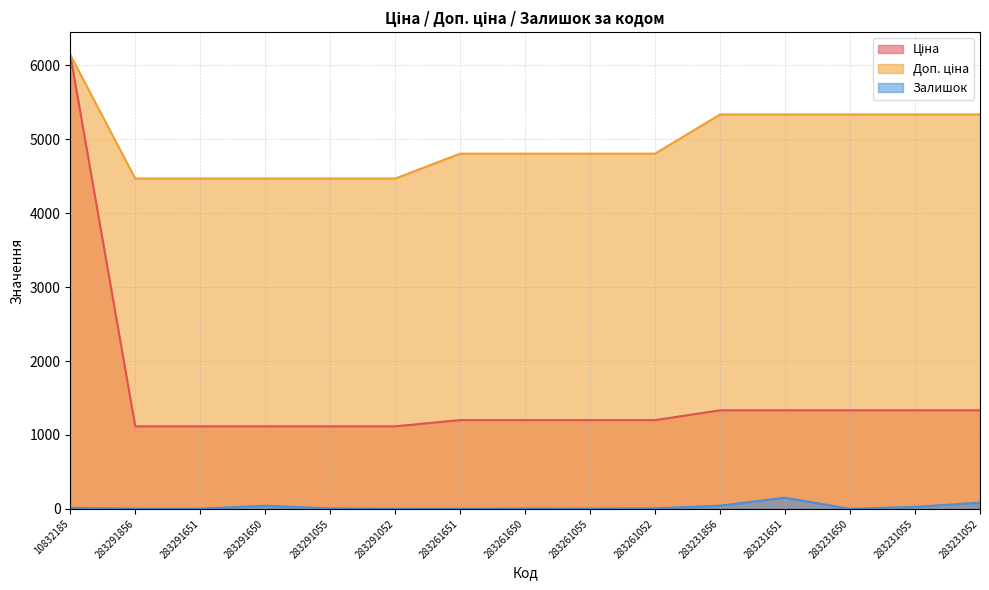

At which label does Доп. ціна first exceed 4806?

10832185